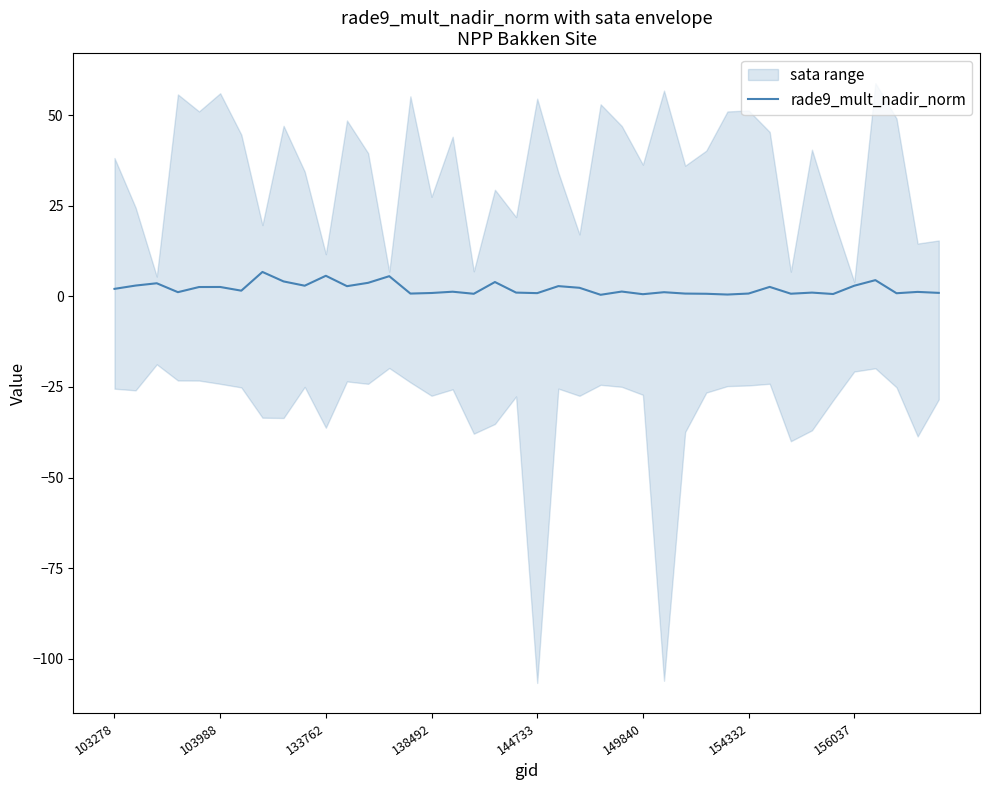

What is the highest value of the rade9_mult_nadir_norm series?

6.7